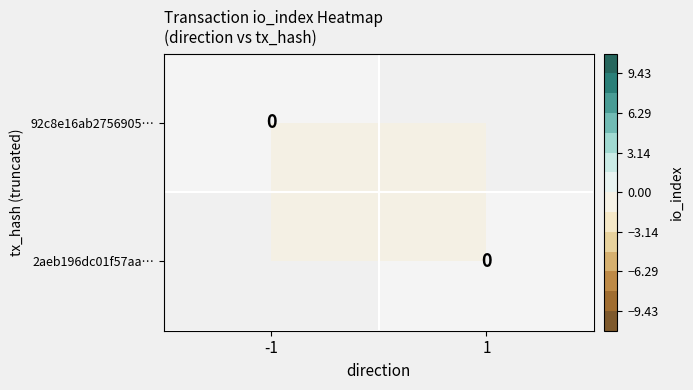

What is the difference between the 92c8e16ab27569053285b9e63346cd3ef7761d4 values at io_index and direction?

1